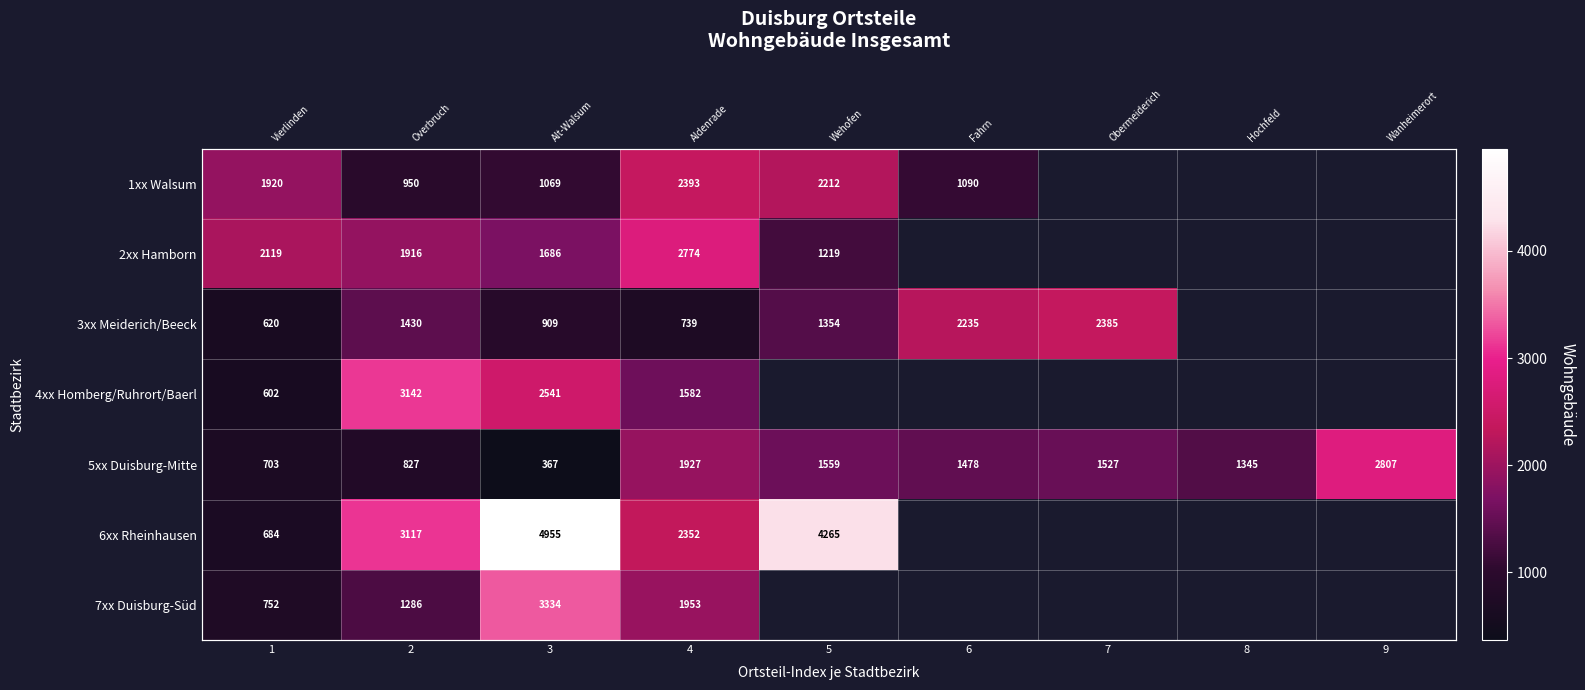

Which series has the widest spread of values?

6xx Rheinhausen